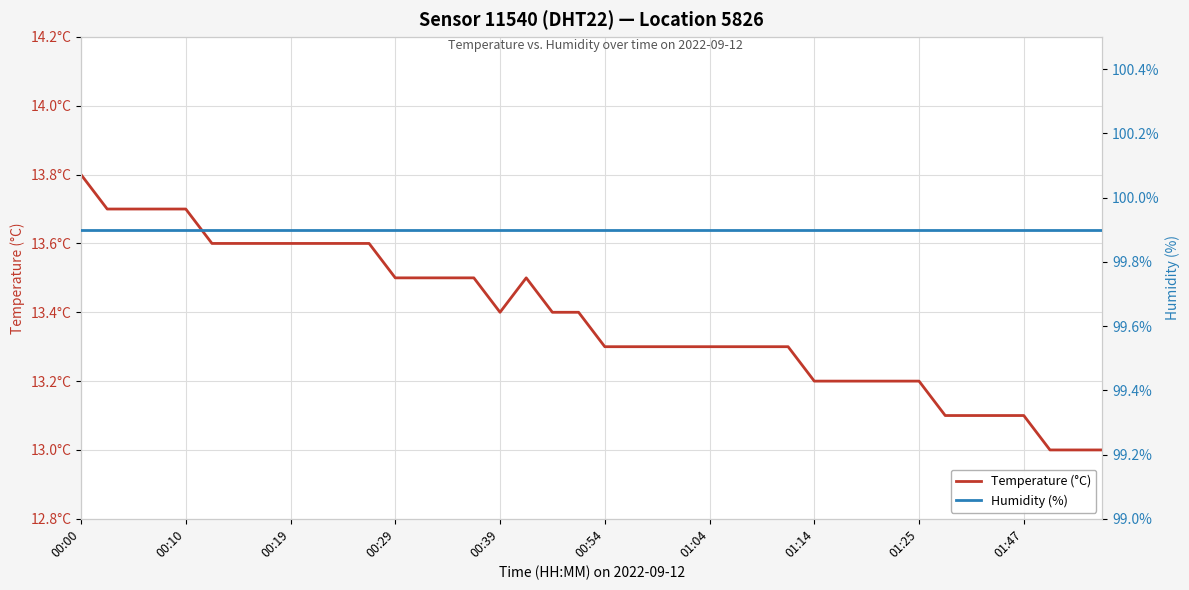

What is the sum of the Temperature (°C) values at 17 and 15?

27.0